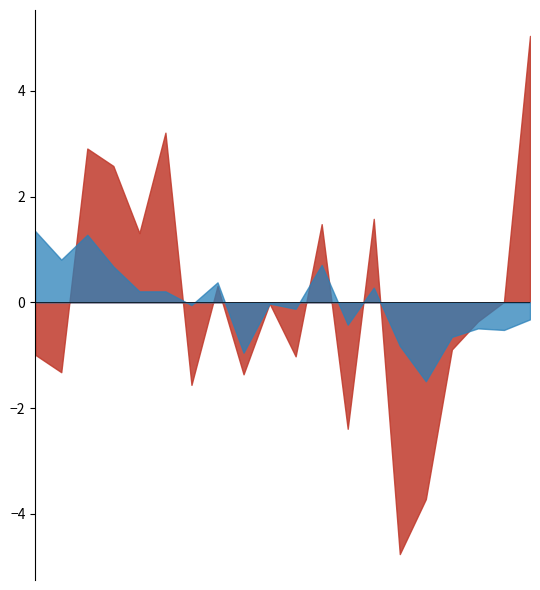

What is the minimum value shown in the chart?

-4.8